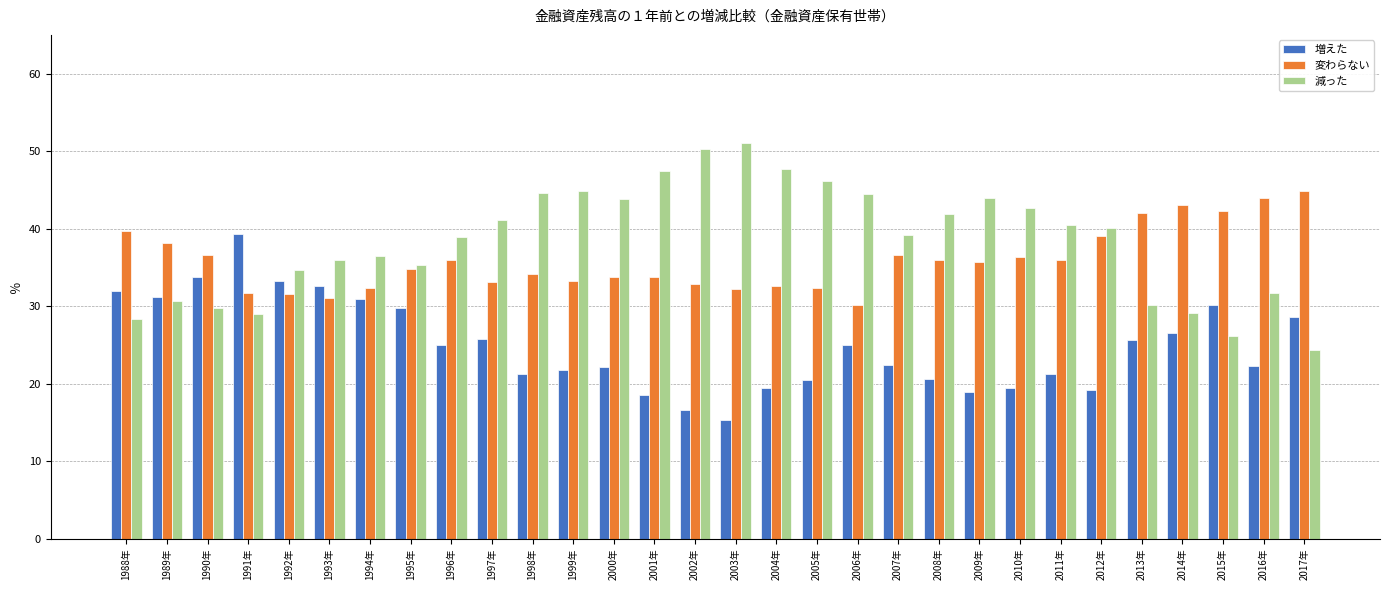

What are all the series names shown in the legend?

増えた, 変わらない, 減った